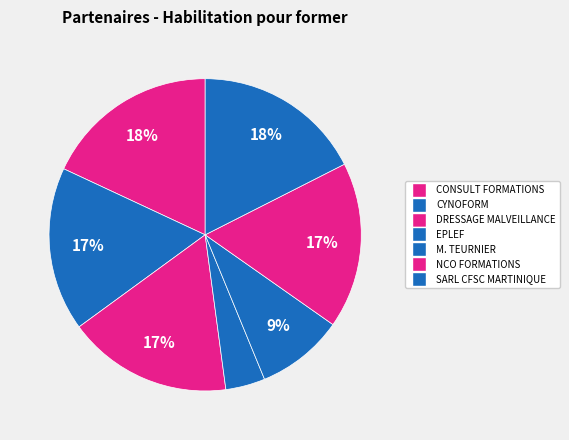

Which category has the smallest portion of the pie?

ETABLISSEMENT PUBLIC LOCAL D'ENSEIGNEMENT